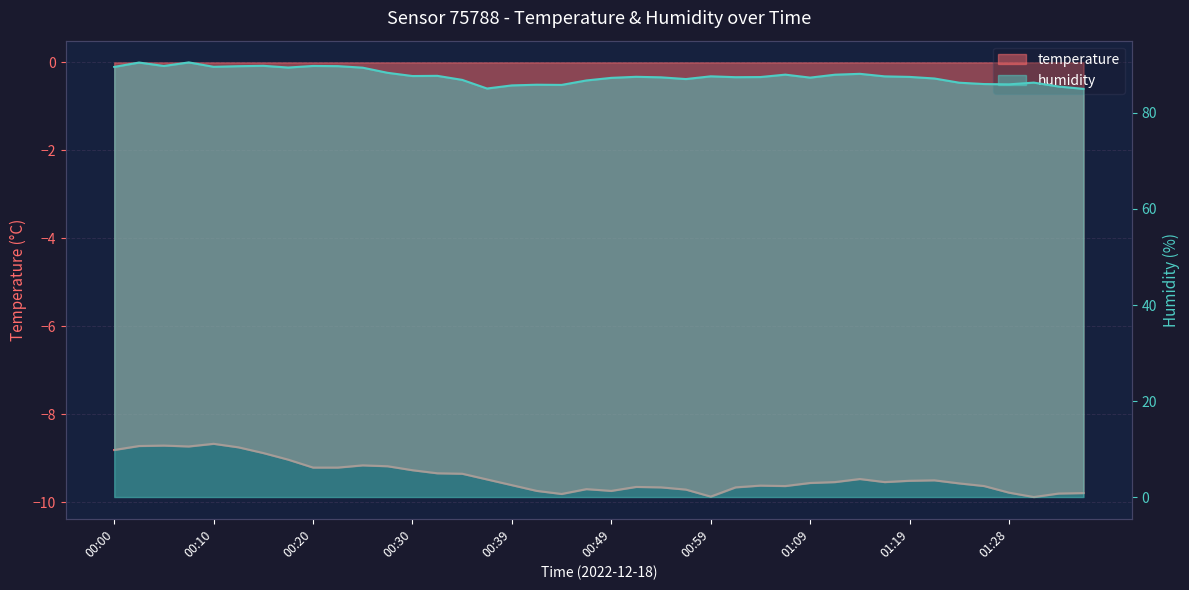

Which label corresponds to the smallest value in the chart?

01:31